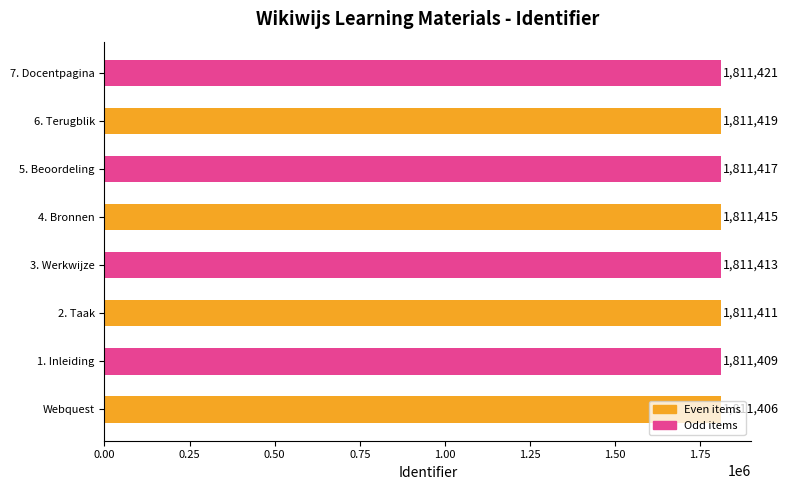

What is the sum of the values at 6. Terugblik and 2. Taak?

3622830